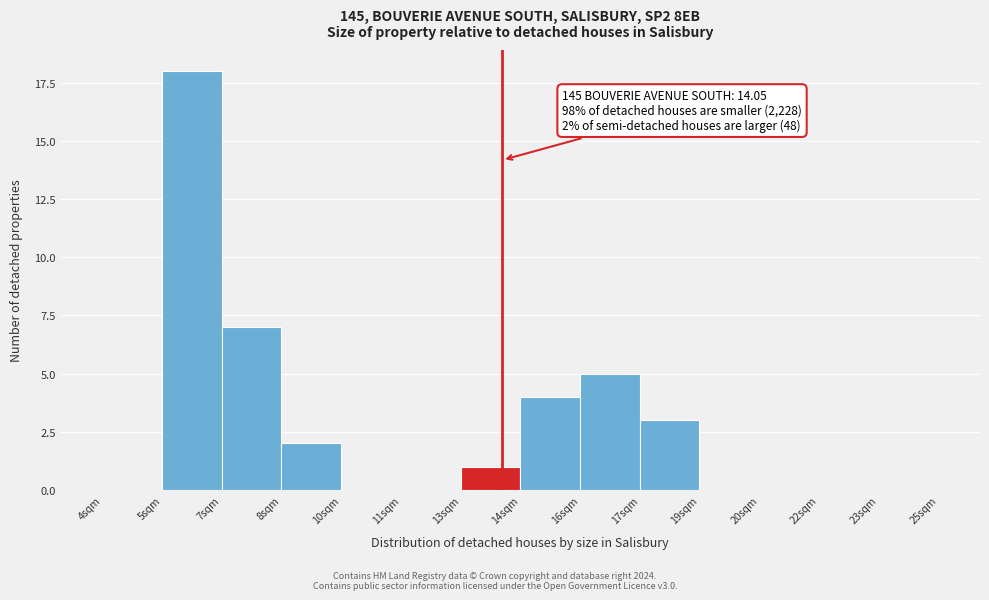

Reading left to right, extract all data points from this chart.

4sqm=0	5sqm=18	7sqm=7	8sqm=2	10sqm=0	11sqm=0	13sqm=1	14sqm=4	16sqm=5	17sqm=3	19sqm=0	20sqm=0	22sqm=0	23sqm=0